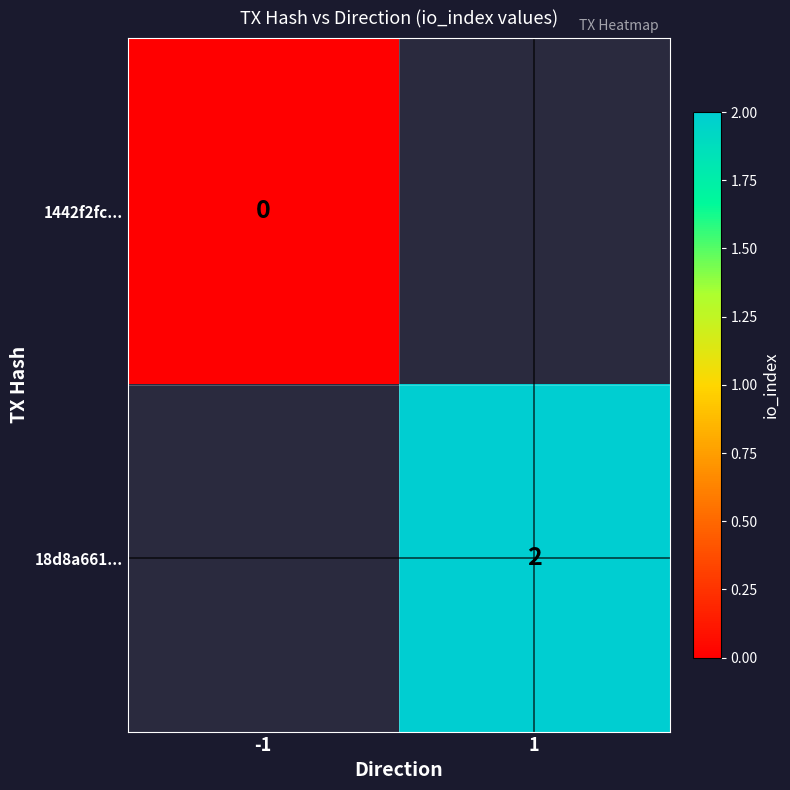

At how many categories does at least one series exceed 0?

1